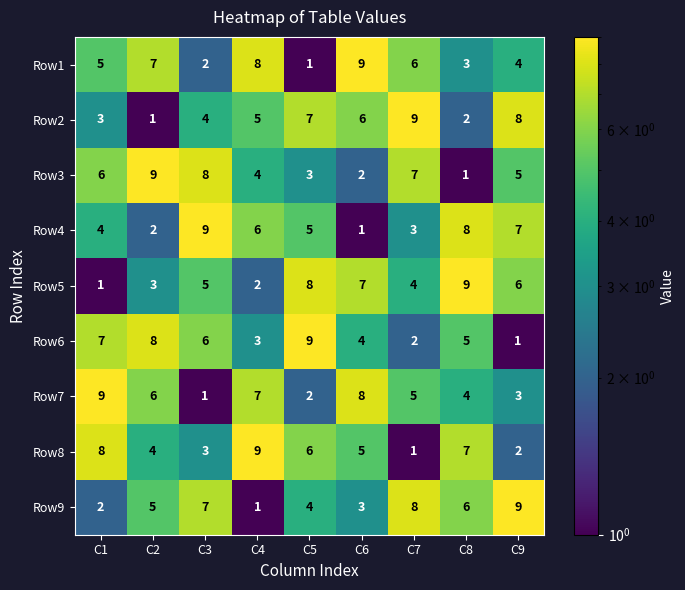

Rank the categories by Row2 value from highest to lowest.

C7, C9, C5, C6, C4, C3, C1, C8, C2